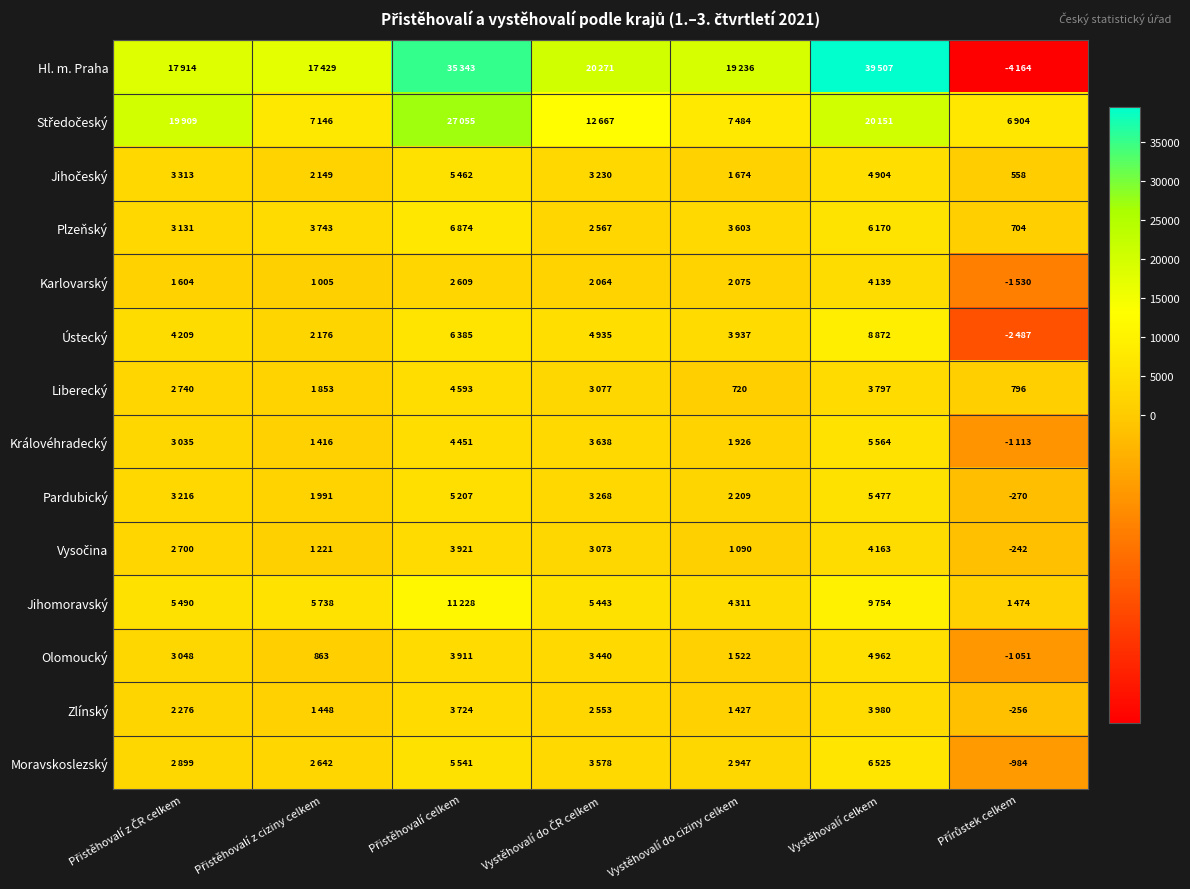

At Přírůstek celkem, list the series in order from smallest to largest.

Hl. m. Praha, Ústecký, Karlovarský, Královéhradecký, Olomoucký, Moravskoslezský, Pardubický, Zlínský, Vysočina, Jihočeský, Plzeňský, Liberecký, Jihomoravský, Středočeský